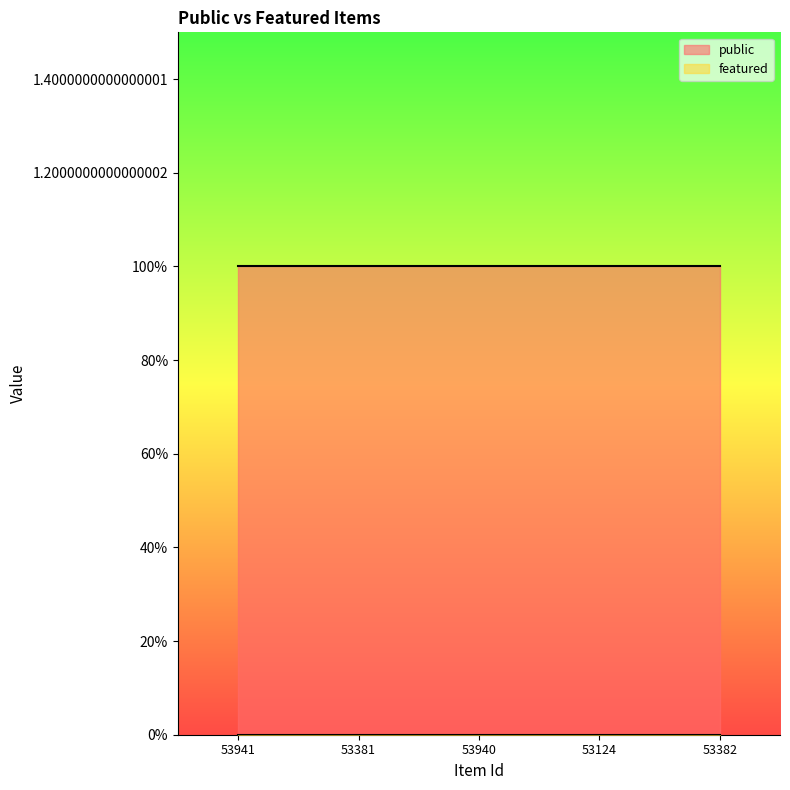

List the series in order of their peak value, highest first.

public, featured